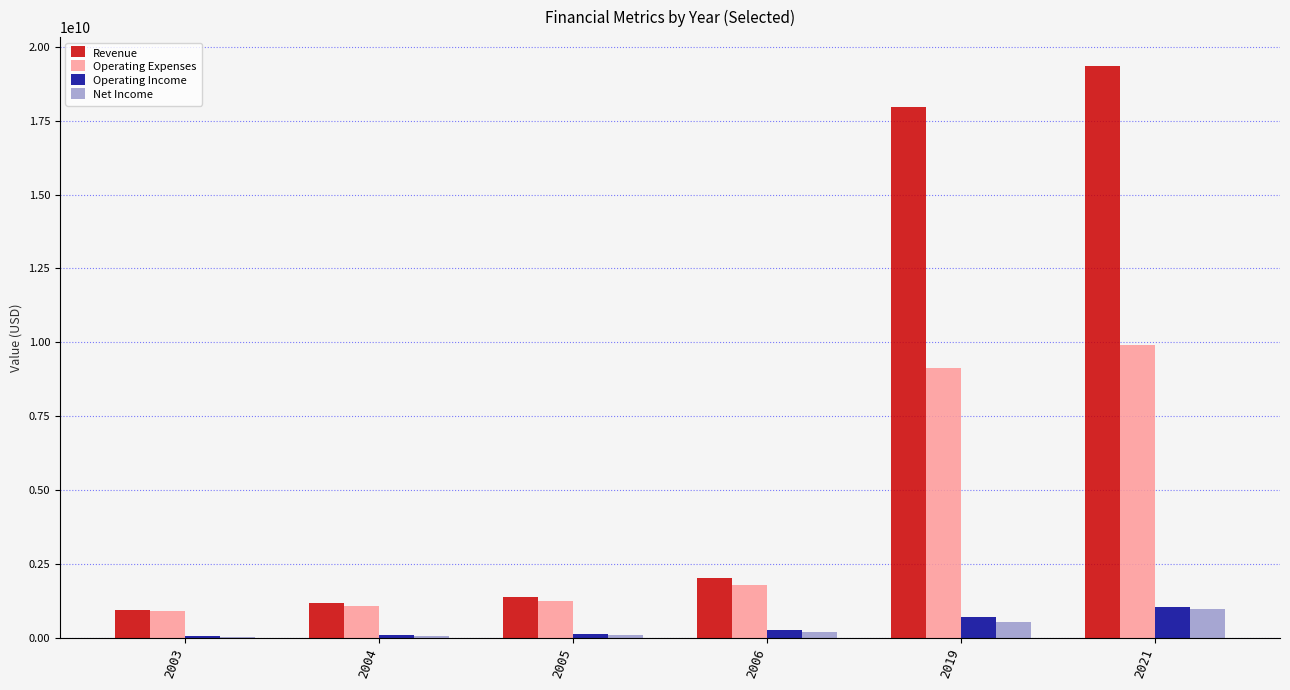

True or false: Operating Income has a value of 1043500000 at 2021.

True